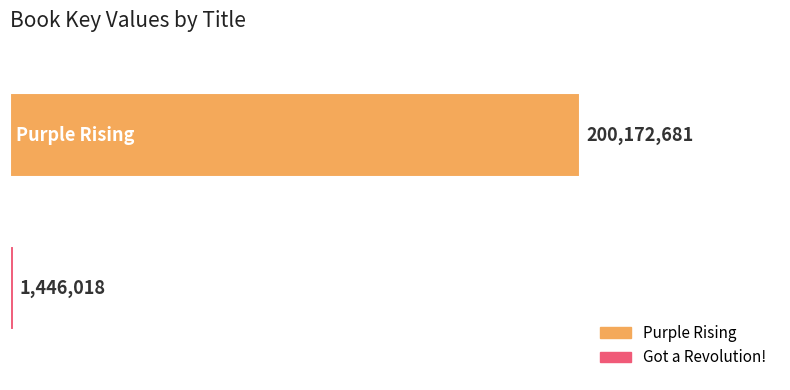

How many data points are less than 200172681?

1